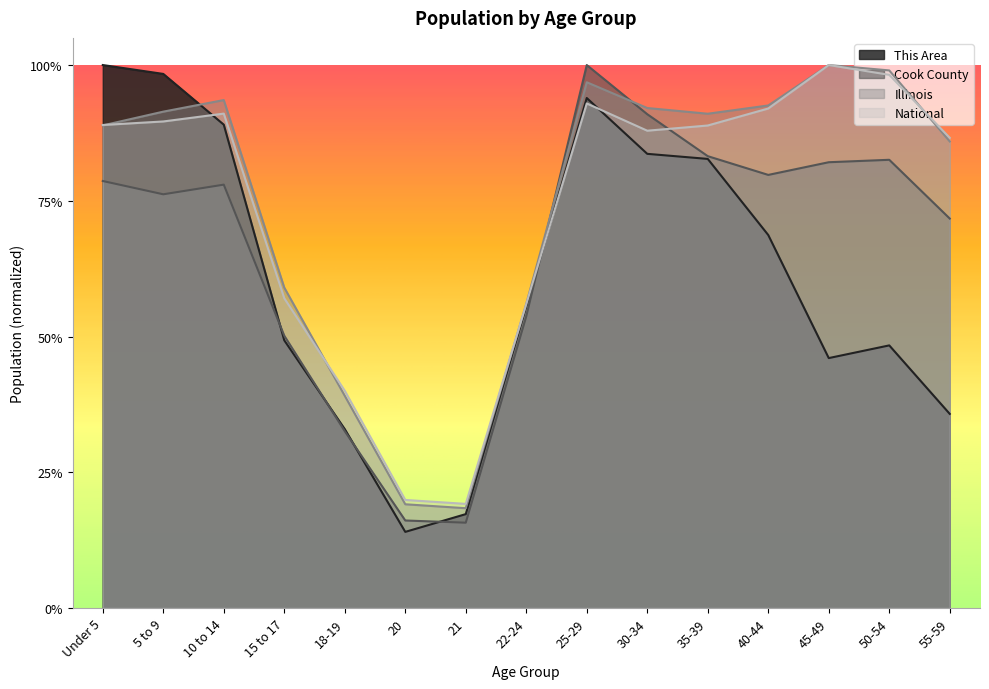

At which category does the chart reach its minimum across all series?

20